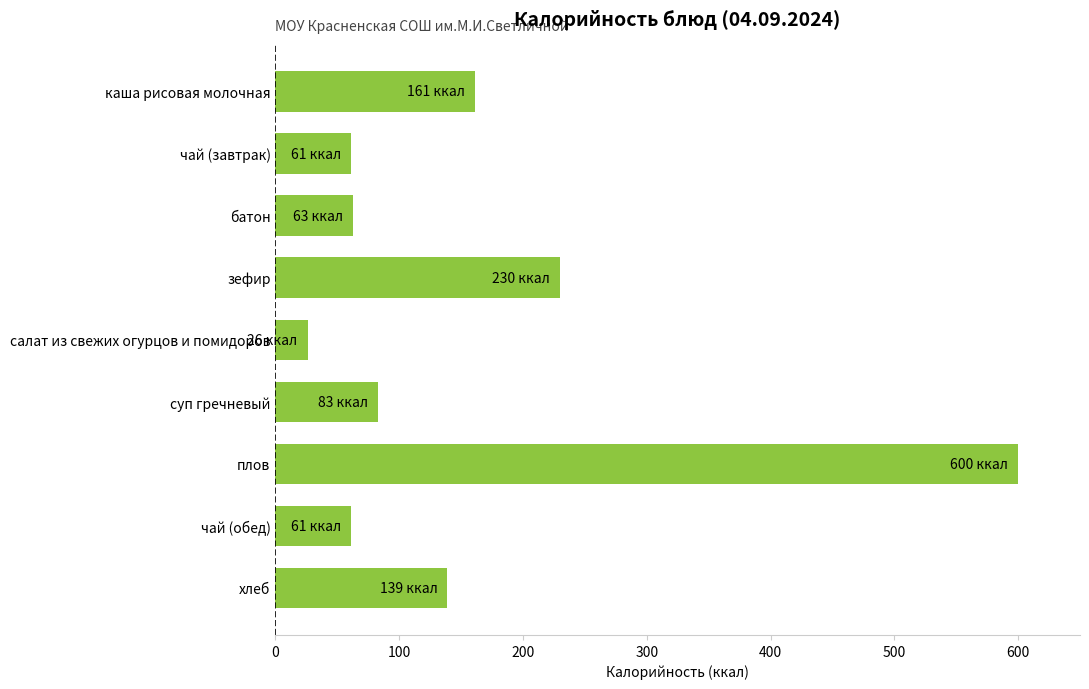

At which category does the chart reach its peak across all series?

плов